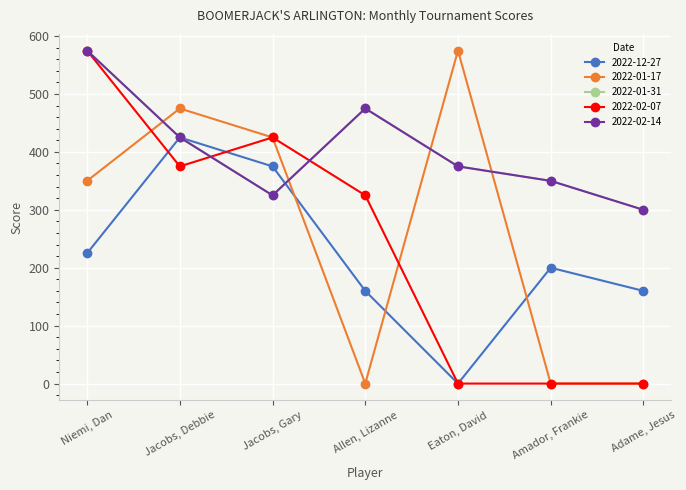

Between Jacobs, Gary and Allen, Lizanne, which series saw the biggest shift?

2022-01-17